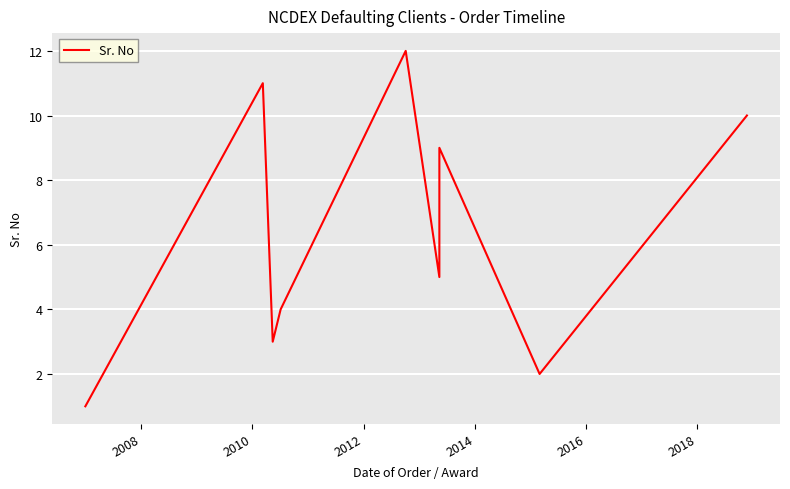

Reading left to right, extract all data points from this chart.

1	11	3	4	12	5	6	7	8	9	2	10